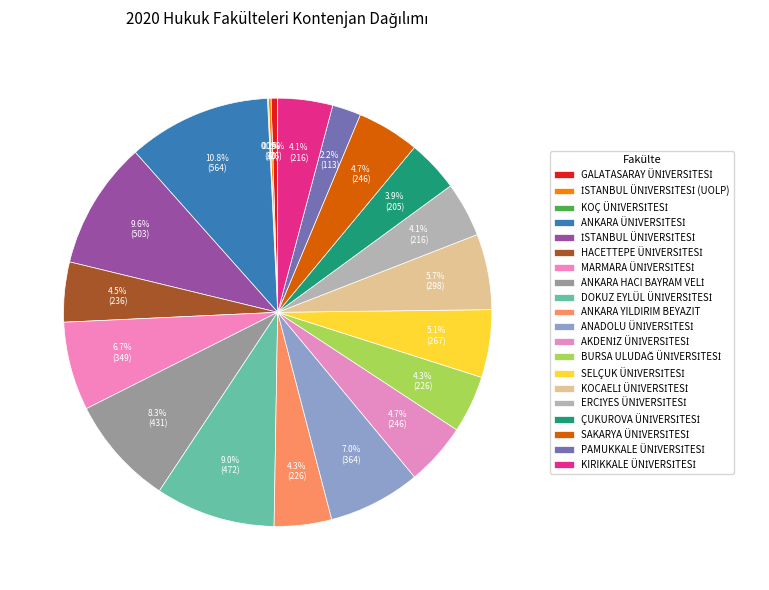

What is the change in value from İSTANBUL ÜNİVERSİTESİ (UOLP) to KOÇ ÜNİVERSİTESİ?

-6